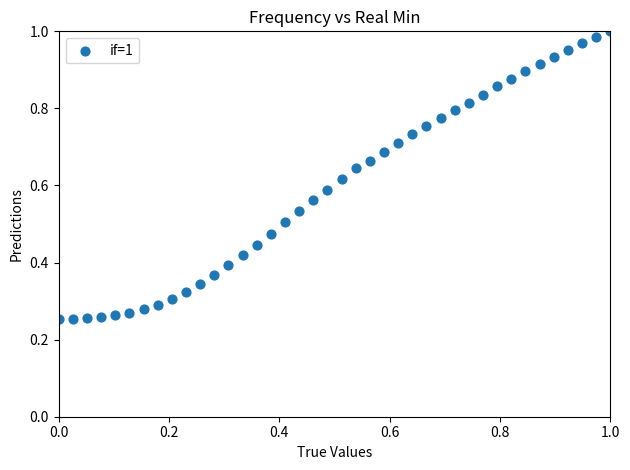

Count the number of points in this scatter plot.

40